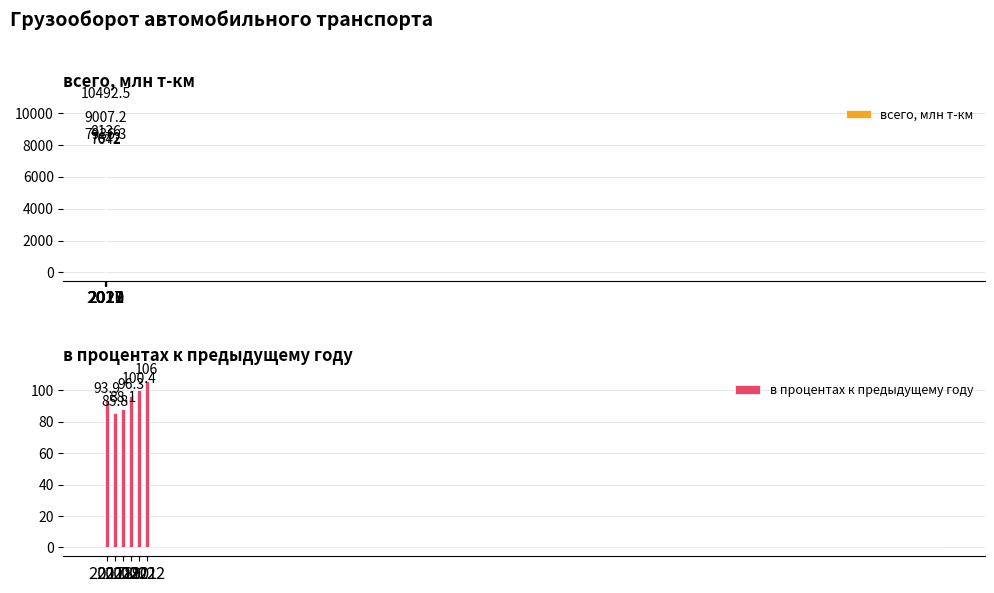

The в процентах к предыдущему году series shows 157.8 at 2022. True or false?

False